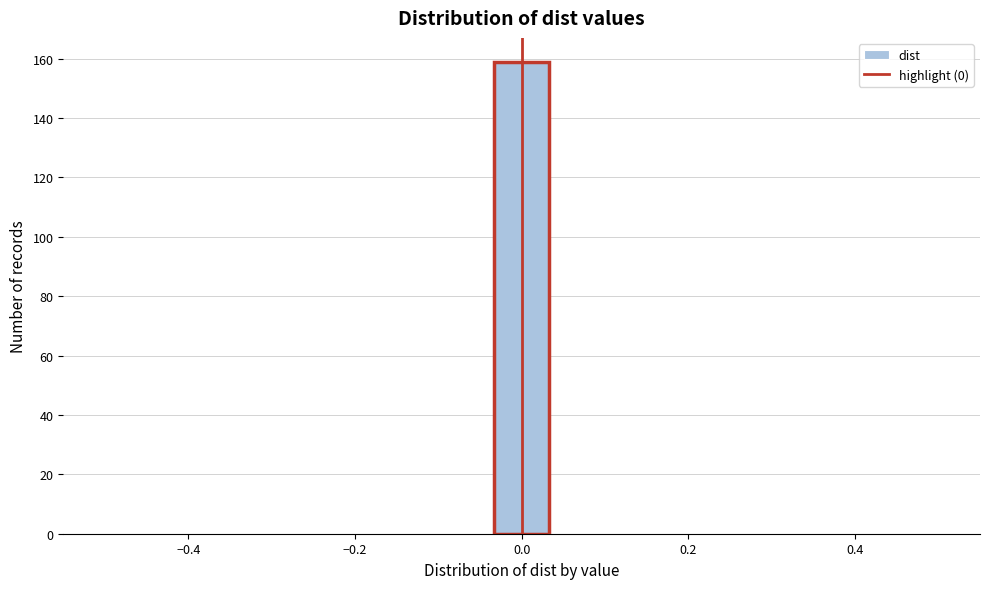

Around what value on the x-axis is the tallest bar? Give the approximate position of its centre, as read against the axis.

0.00